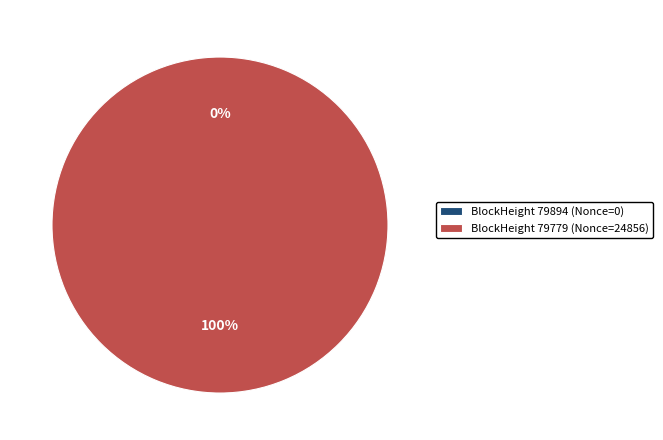

Which has a higher value, 79894 or 79779?

79779